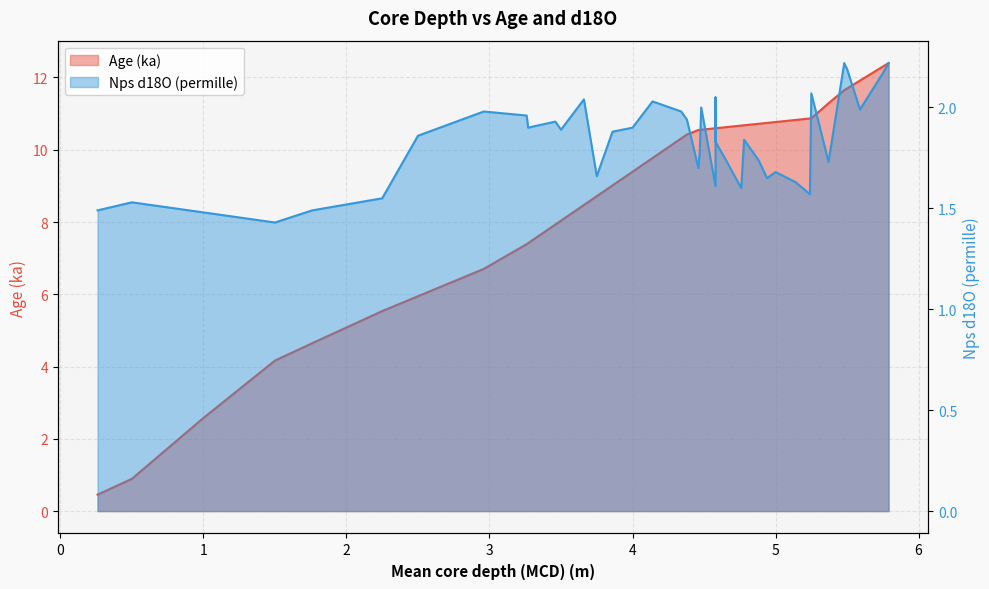

The value of Nps d18O (permille) at 4.58 is 1.2. True or false?

False